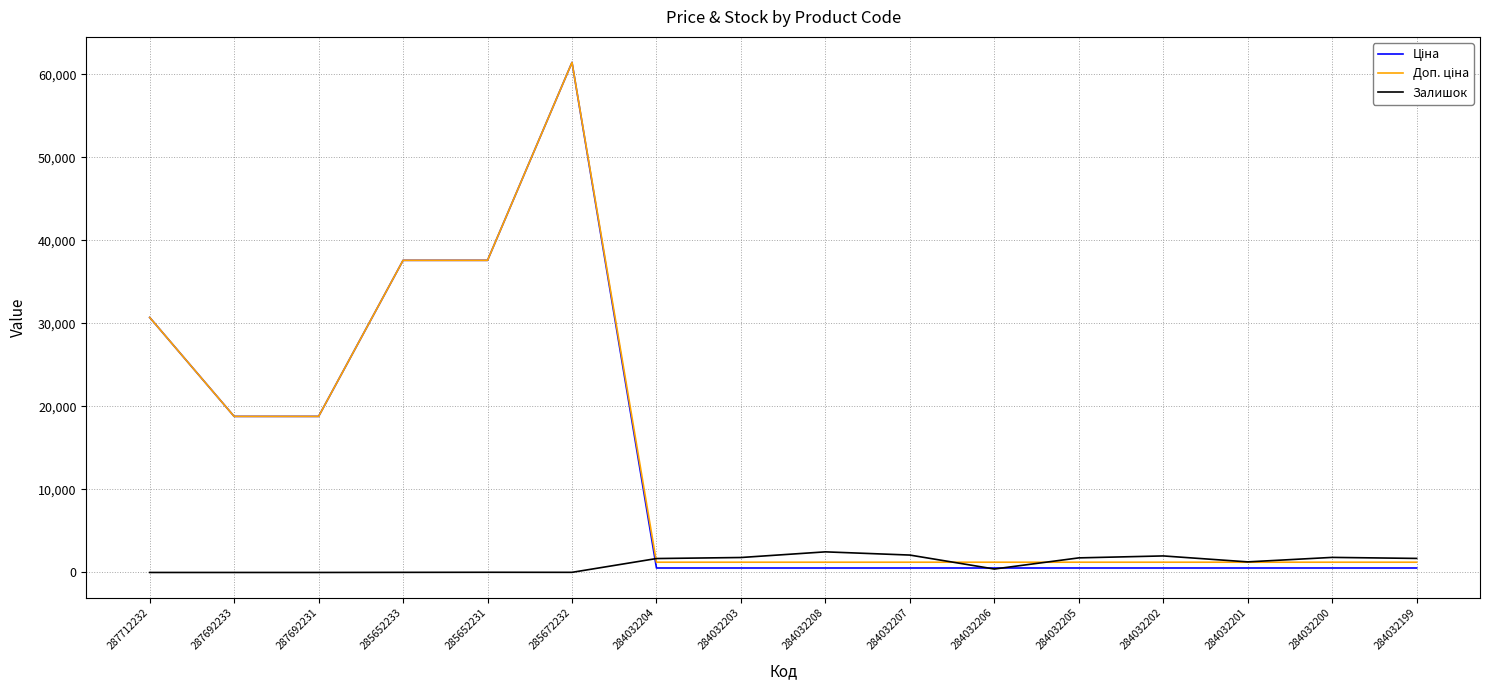

The value of Залишок at 284032199 is 1692.0. True or false?

True